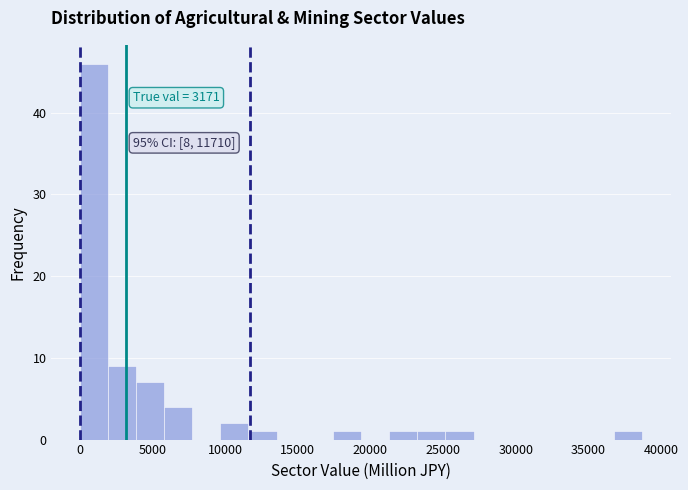

Read against the x-axis, roughly where is the centre of the tallest bar?

1000